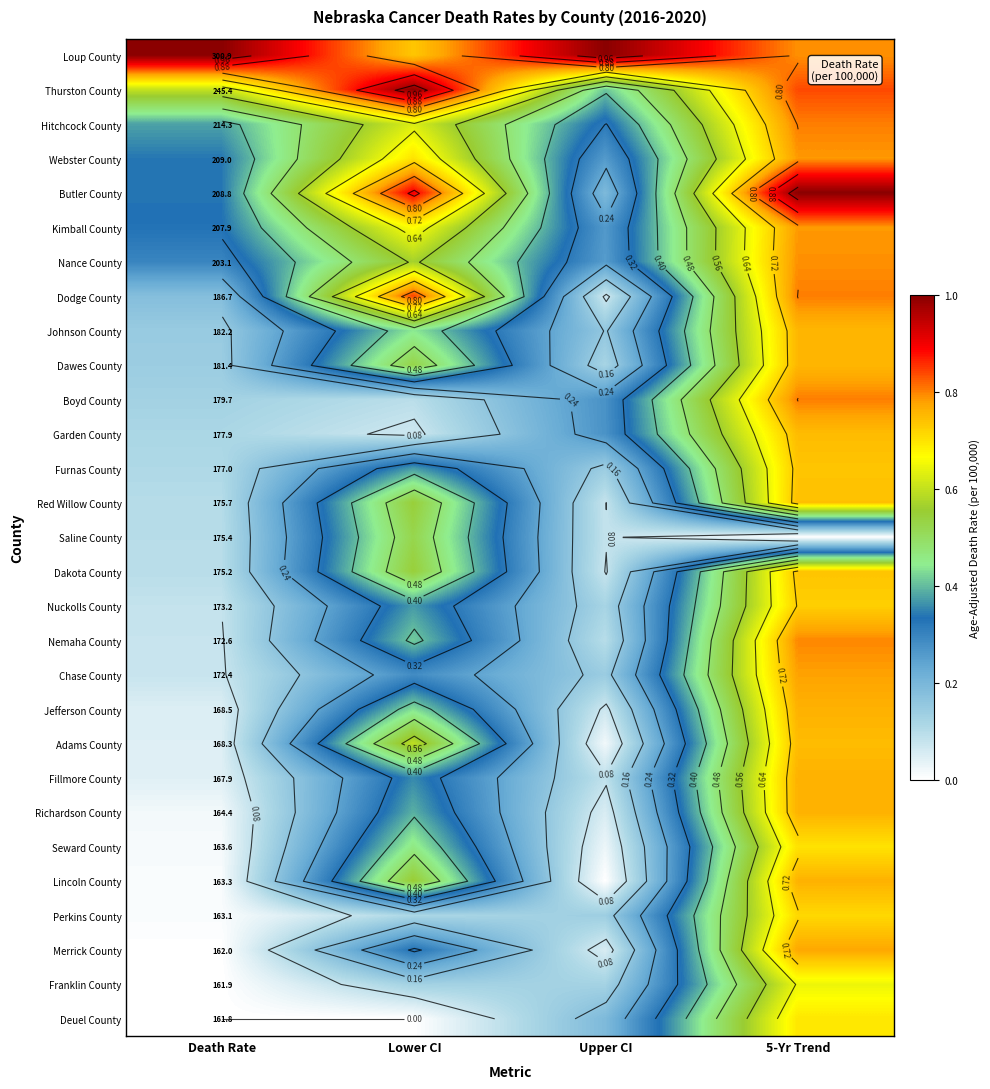

Rank the series at 5-Yr Trend from lowest to highest value.

Saline County, Franklin County, Deuel County, Seward County, Perkins County, Nuckolls County, Furnas County, Dakota County, Red Willow County, Garden County, Adams County, Johnson County, Dawes County, Jefferson County, Fillmore County, Richardson County, Lincoln County, Merrick County, Chase County, Webster County, Kimball County, Loup County, Nance County, Nemaha County, Hitchcock County, Dodge County, Boyd County, Thurston County, Butler County